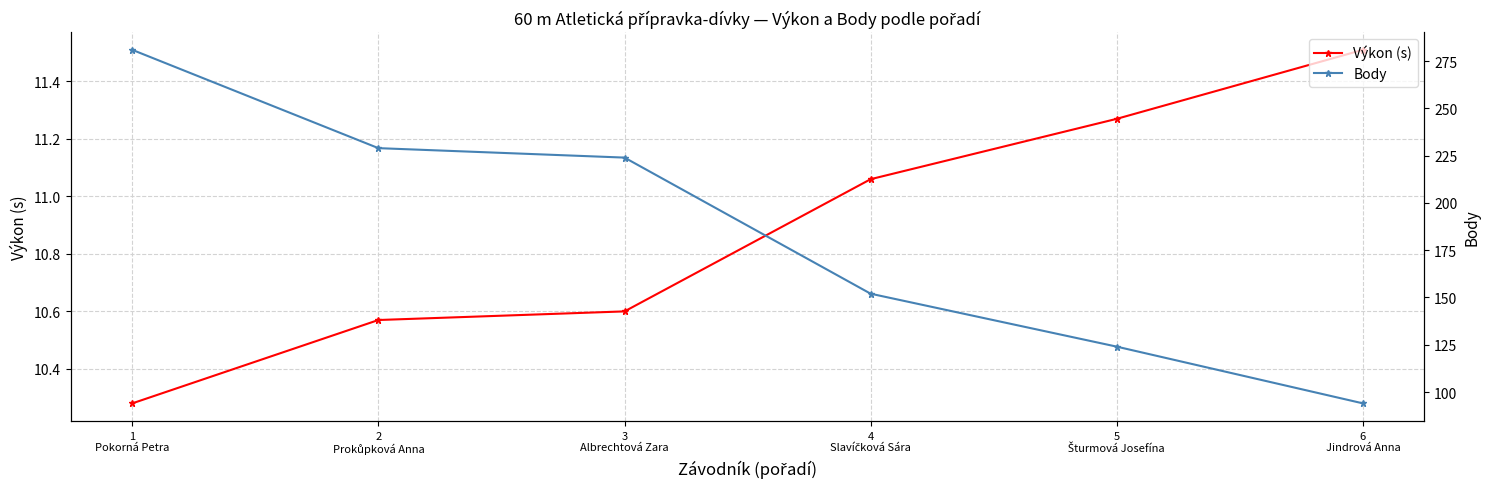

True or false: Výkon (s) has more than 2 interior local peaks.

False